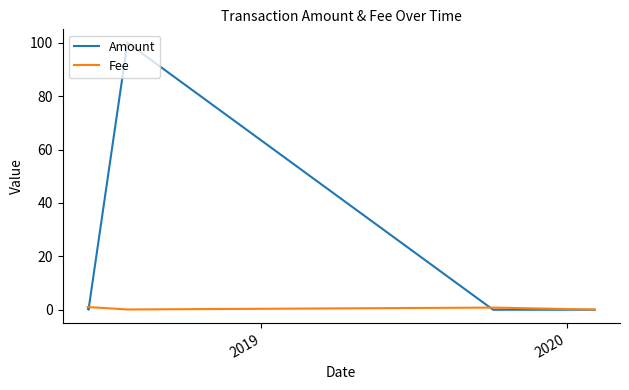

Which series has the widest spread of values?

Amount